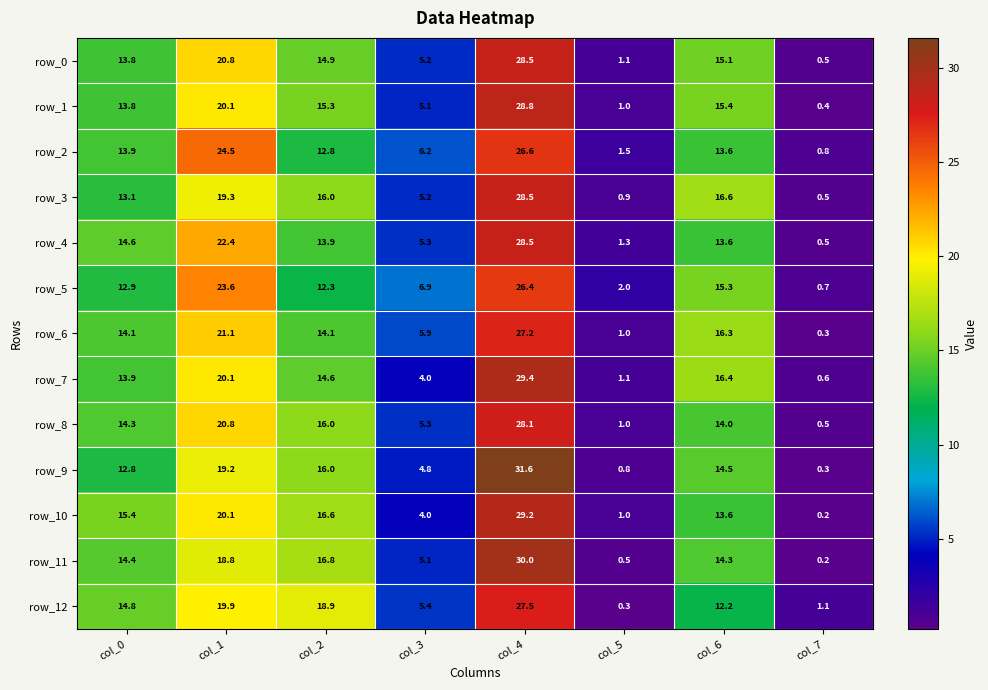

What is the difference between the maximum and minimum values in the row_7 series?

28.8